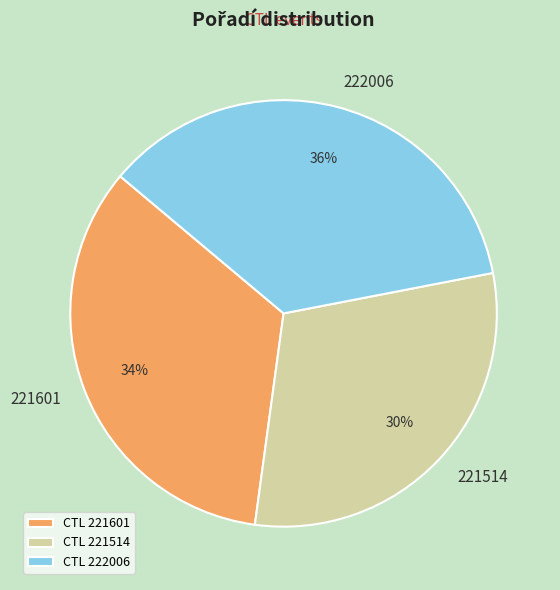

Combined, do 221601 and 222006 account for over 50%?

Yes